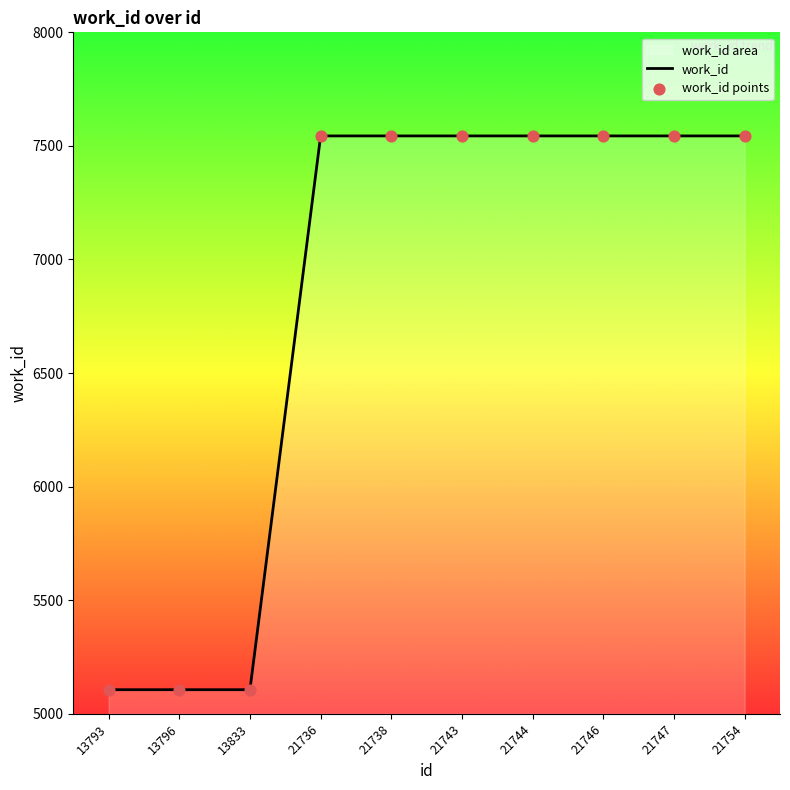

Between 13833 and 13796, which is larger?

13833